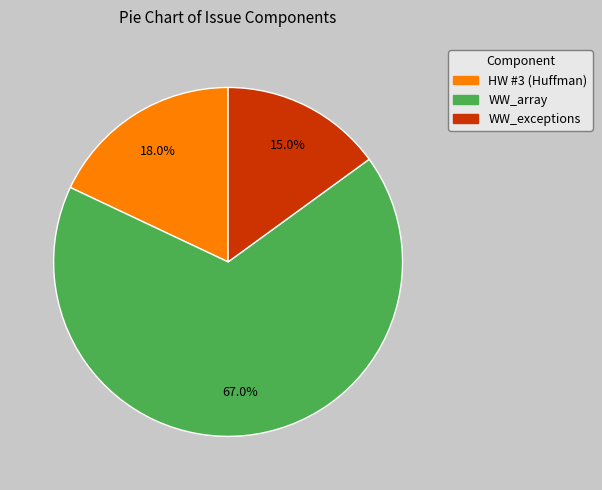

Is there a majority slice in this chart?

Yes